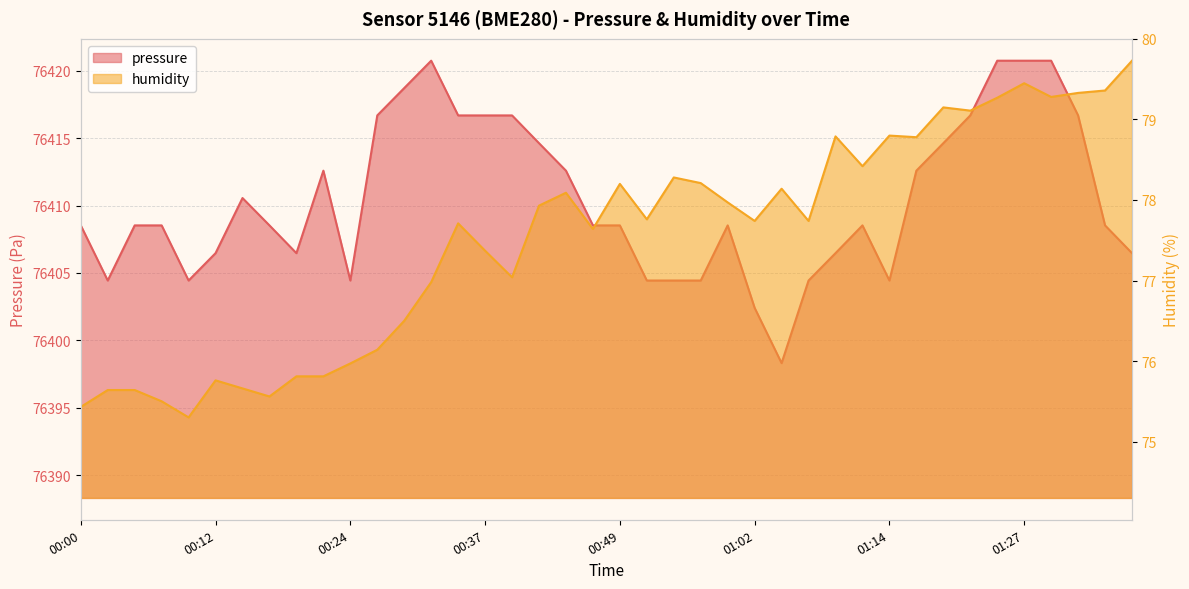

What is the sum of all pressure values?

3056418.3